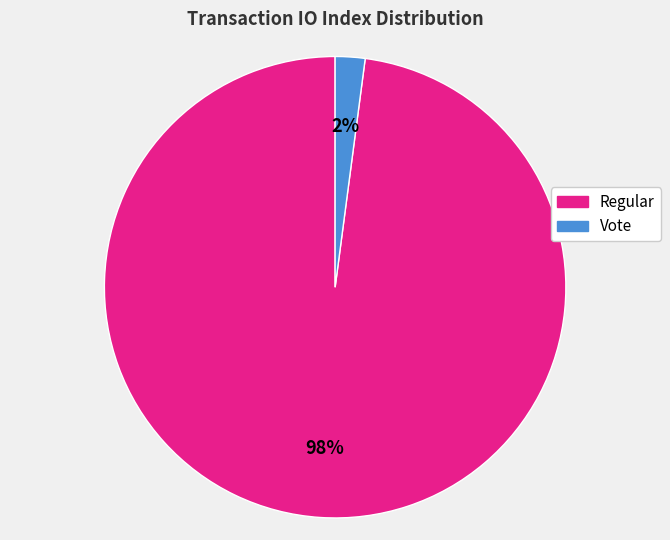

To the nearest percent, what is the difference between the largest and smallest slice percentages?

96%